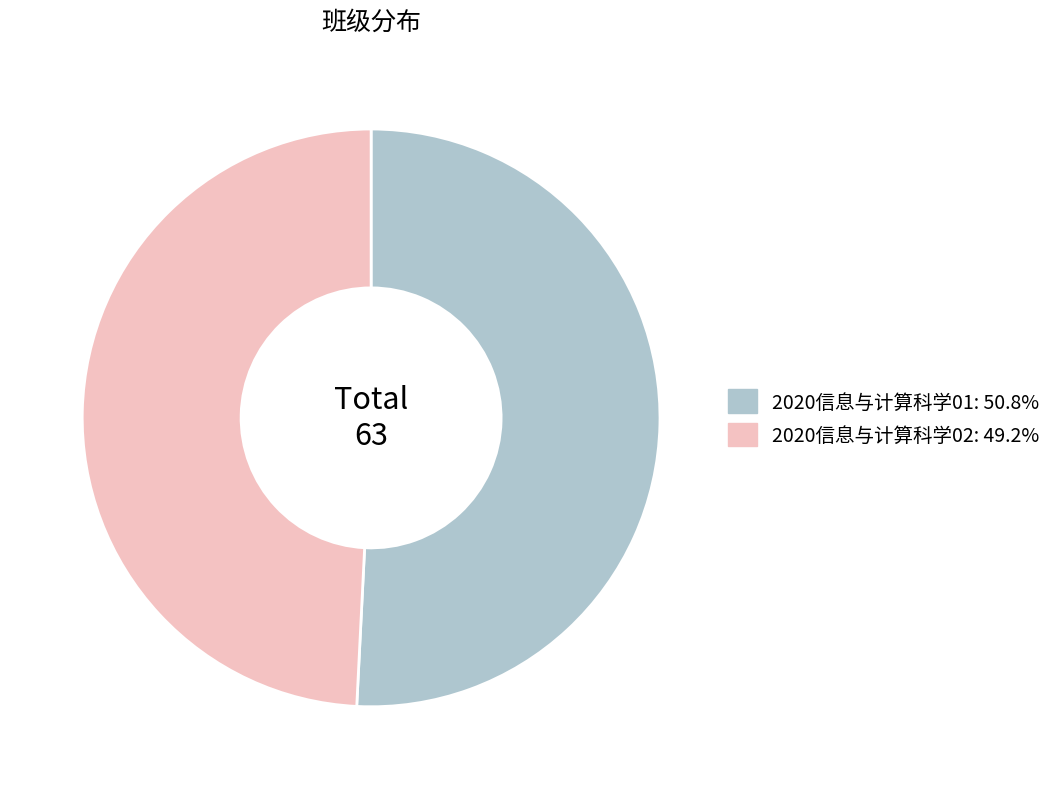

How many slices are in this pie chart?

2